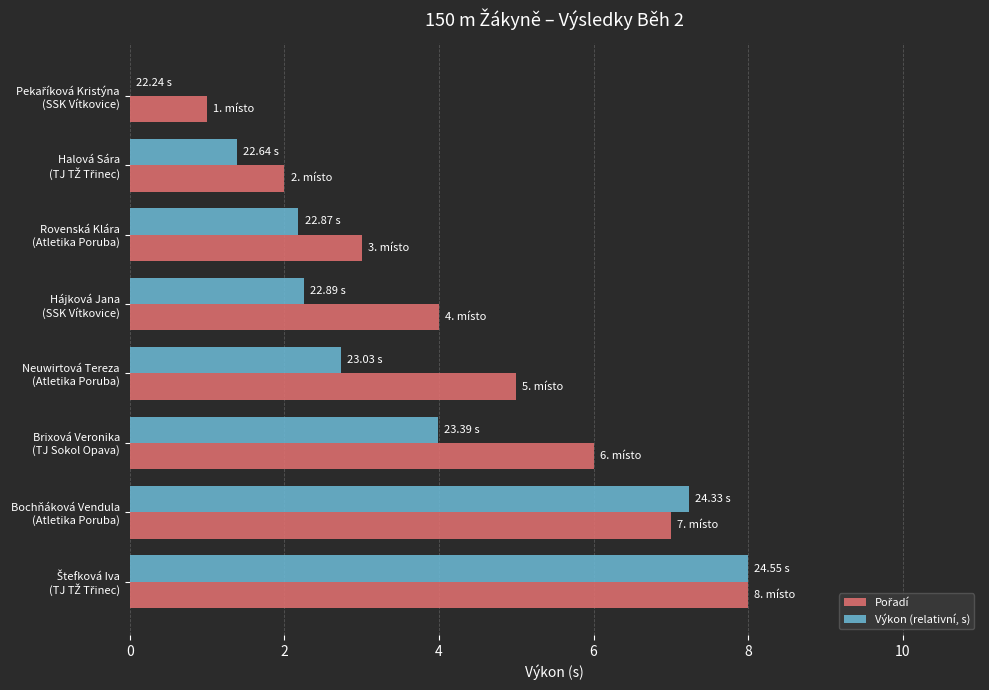

What is the sum of all Výkon (relativní, s) values?

27.8